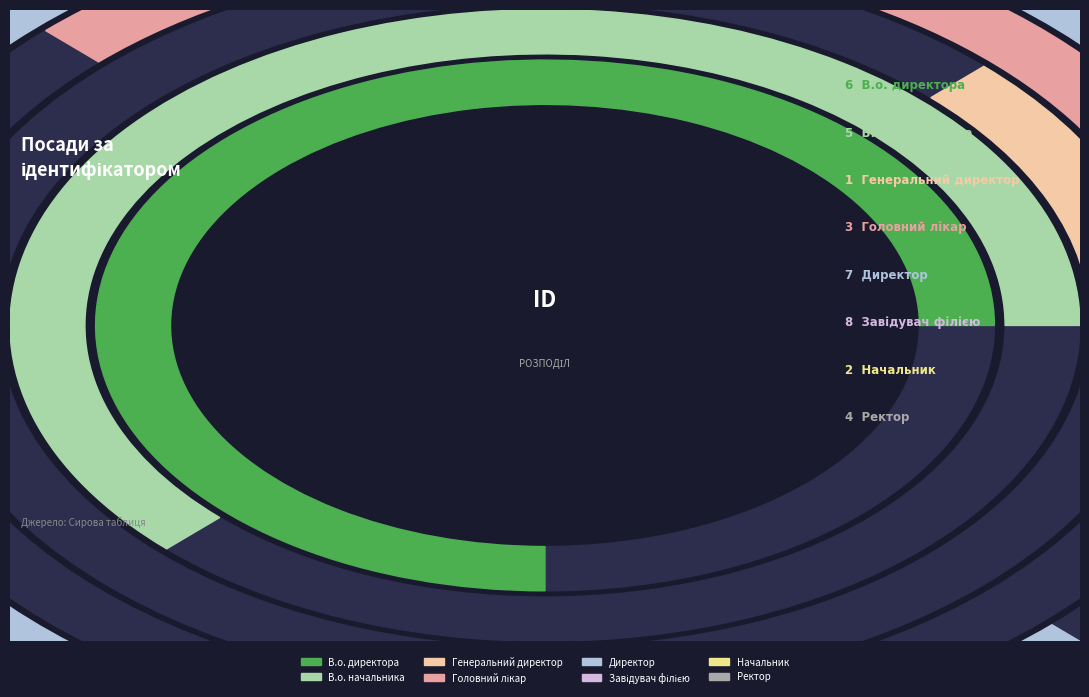

To the nearest percent, what portion does Директор represent?

19%